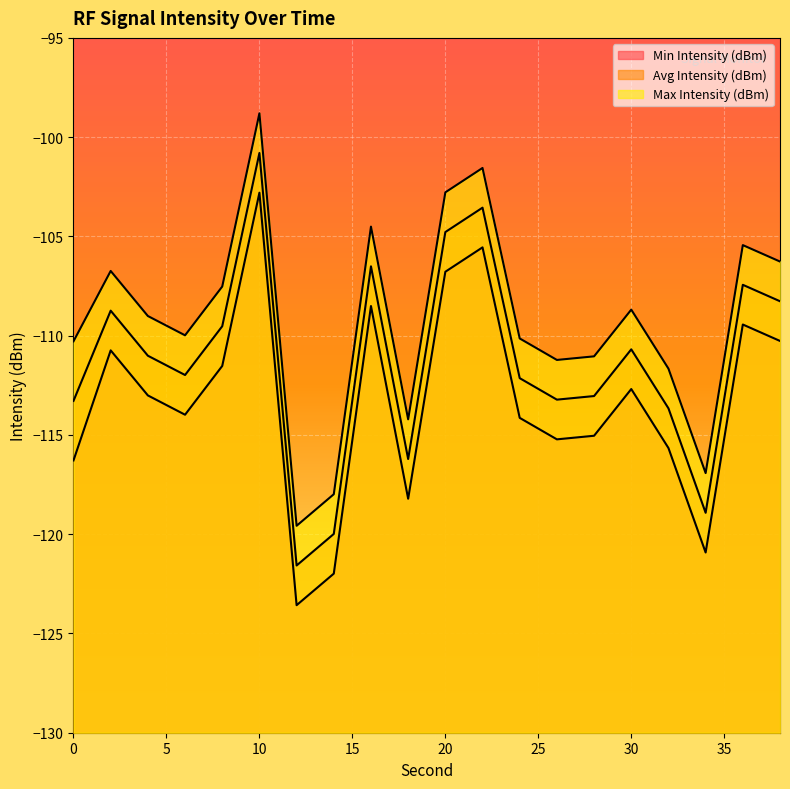

Read the Max Intensity (dBm) value at 18.

-114.2